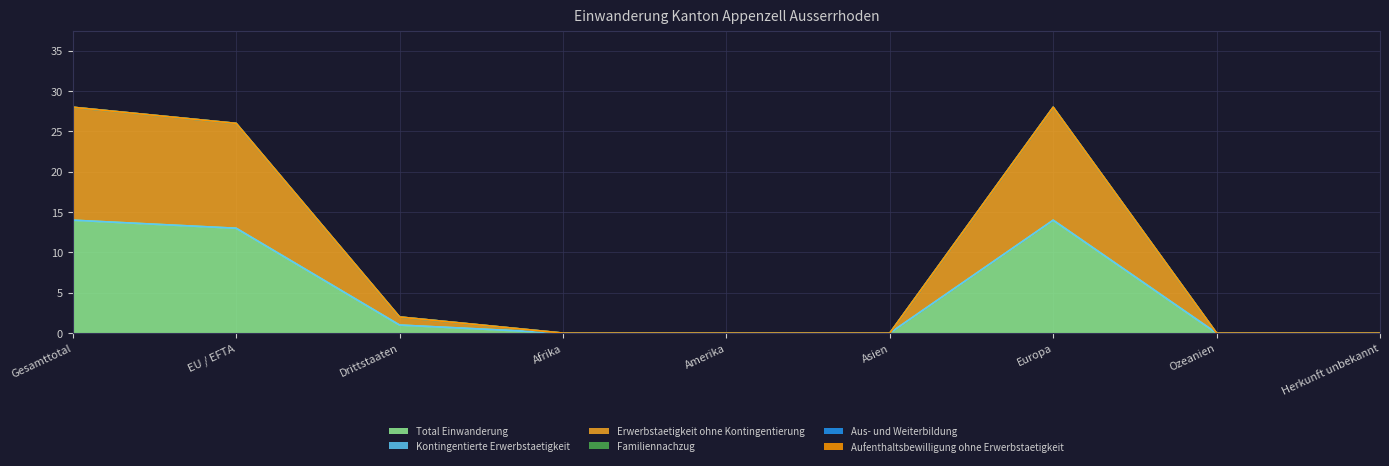

True or false: Aus- und Weiterbildung has more than 1 interior local peaks.

False